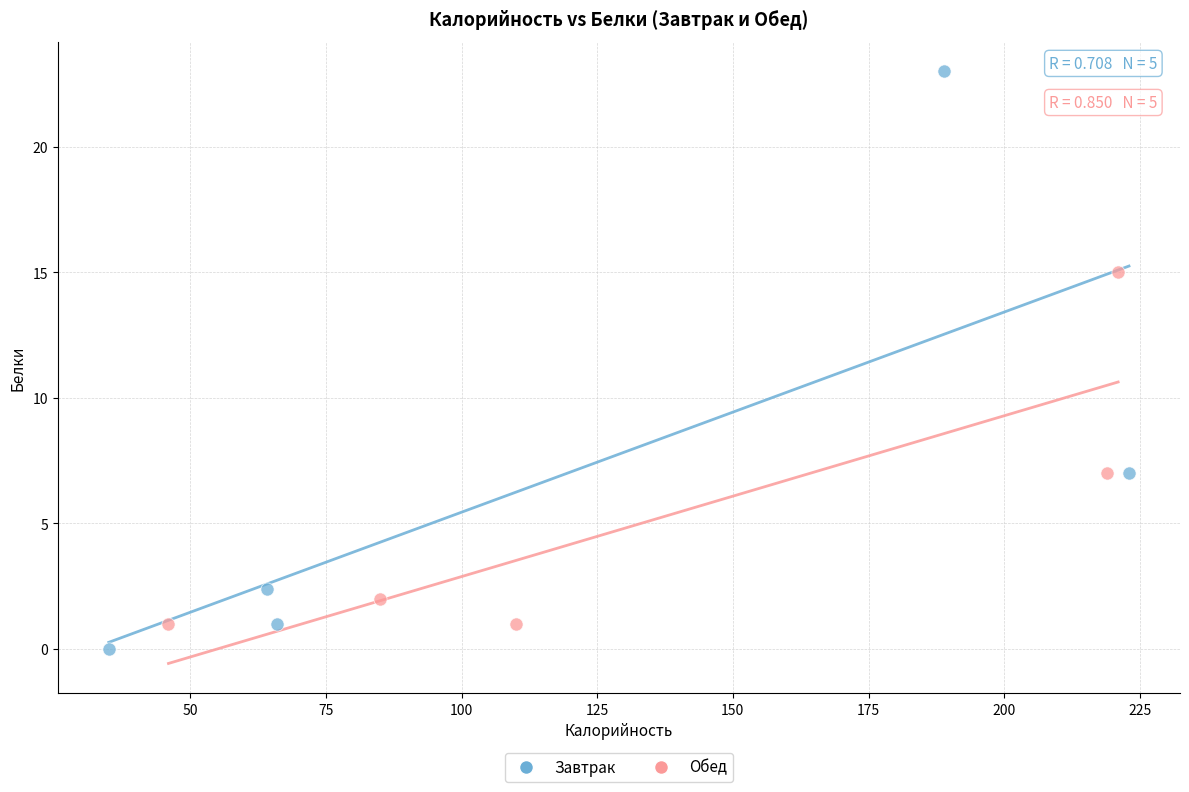

Which series has the largest Y range (max minus min)?

Завтрак